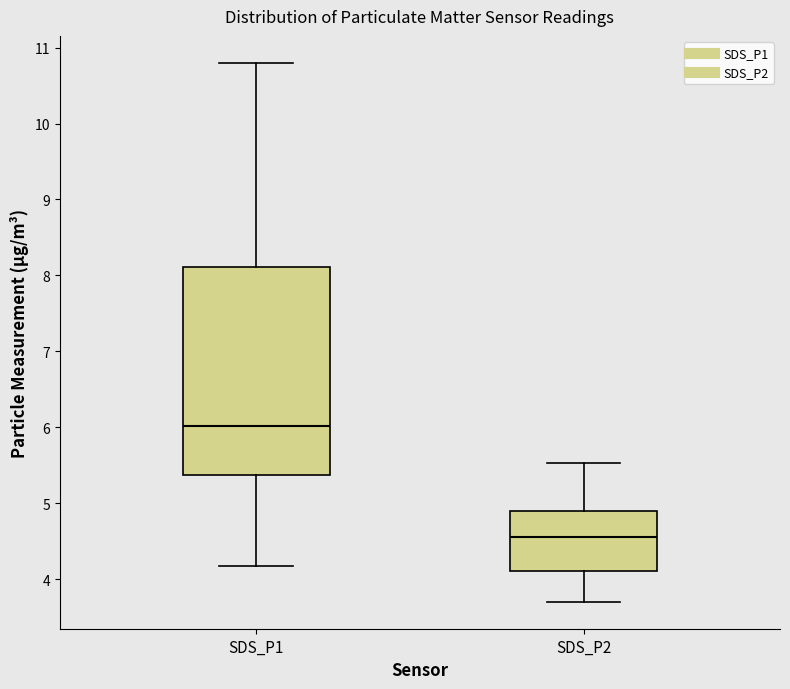

Reading left to right, transcribe this box plot: for each box, give where its median line is, the range the box spans, and where its two whiskers end, as read against the y-axis. The values are not printed on the chart, so give them approximately, as read against the axis.

SDS_P1: median 6.0, box 5.4 to 8.1, whiskers 4.2 to 10.8
SDS_P2: median 4.6, box 4.1 to 4.9, whiskers 3.7 to 5.5